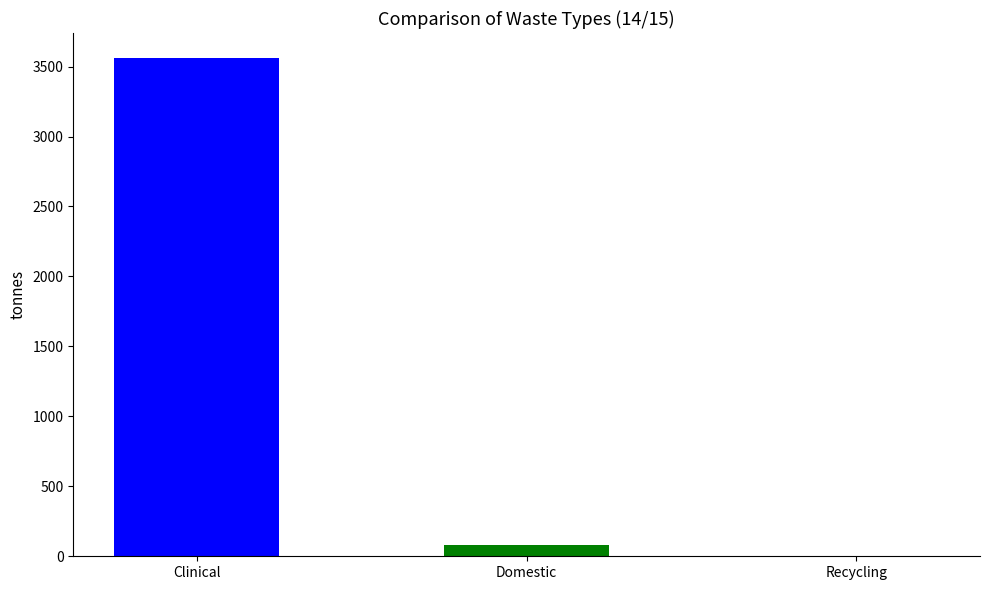

What is the sum of the values at Recycling and Clinical?

3561.7